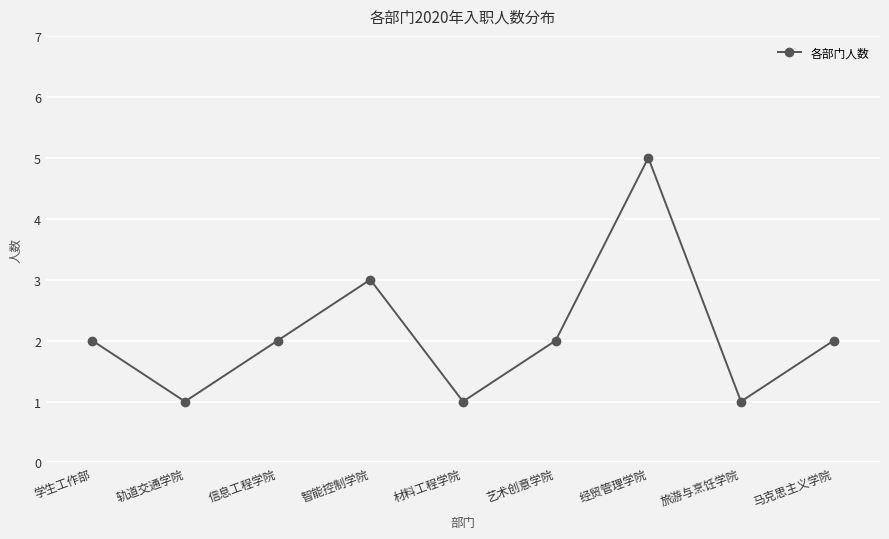

Between 信息工程学院 and 轨道交通学院, which is larger?

信息工程学院